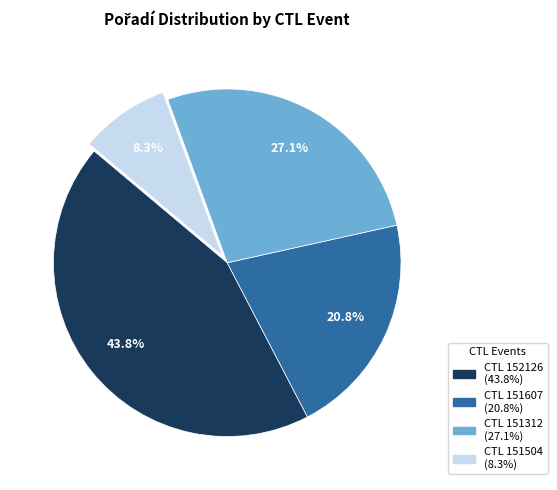

Does any single category account for the majority?

No